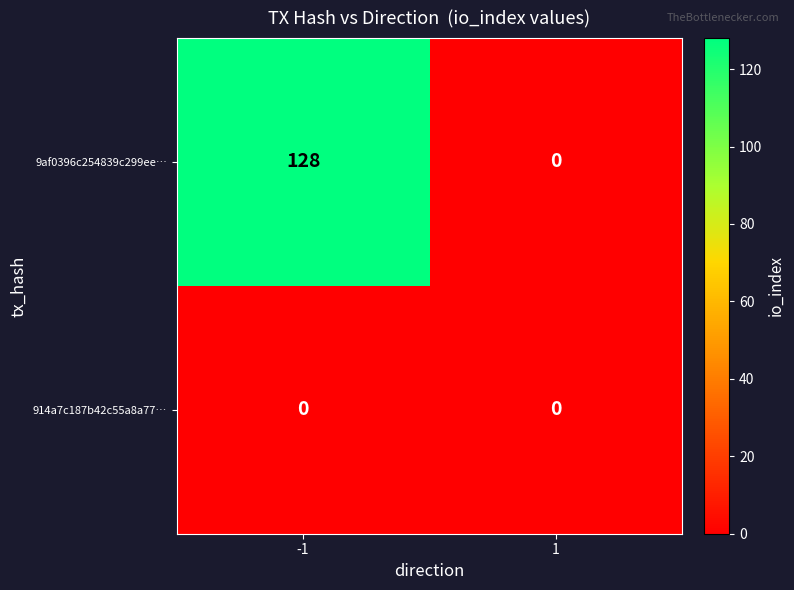

Is it true that 9af0396c254839c299ee… equals 0 at 1?

True